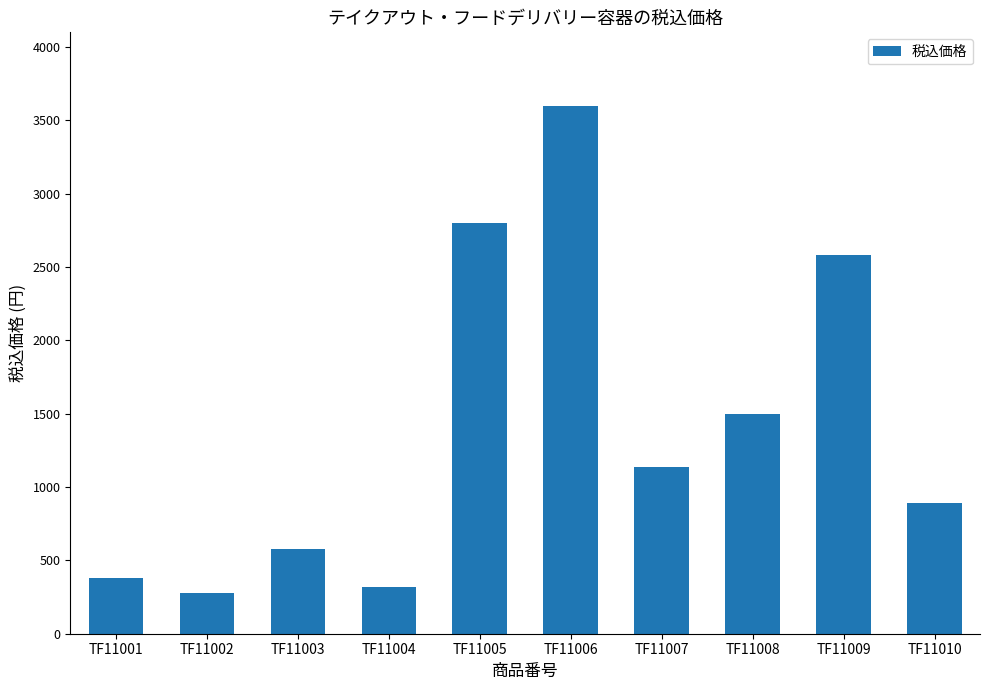

Which category has the highest value across all series?

TF11006